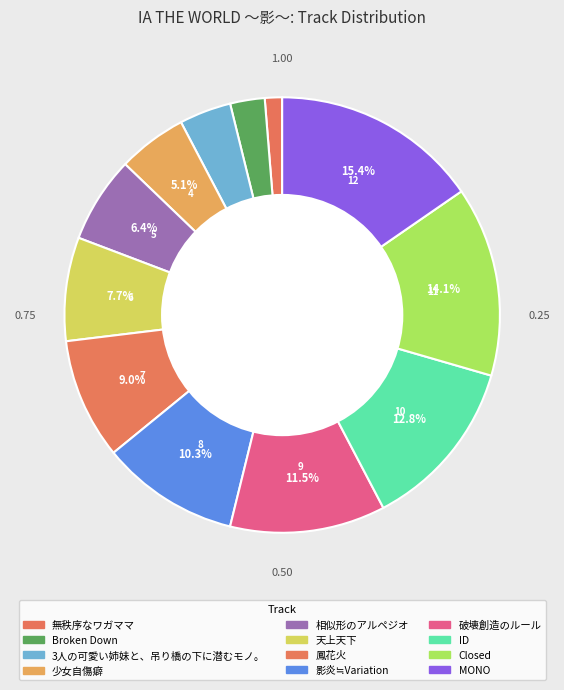

To the nearest percent, what portion does 影炎≒Variation represent?

10%